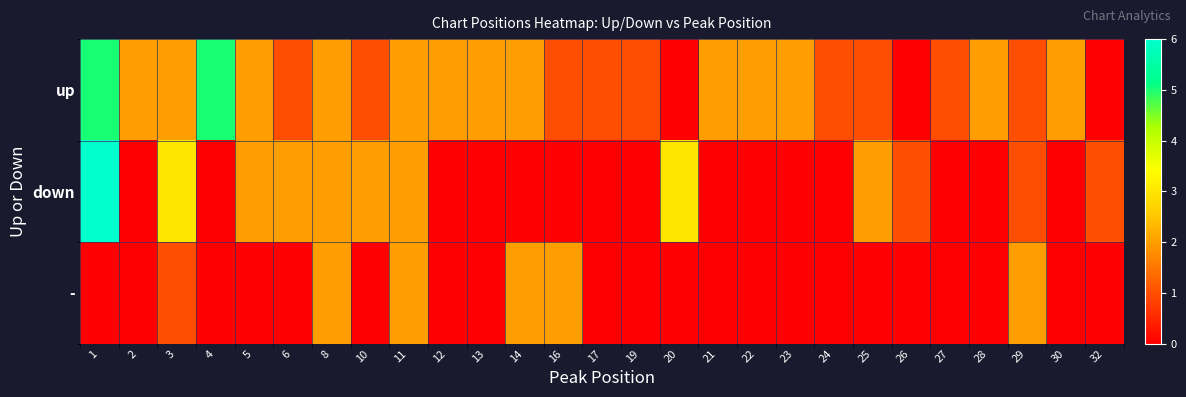

Which category has the highest value across all series?

1